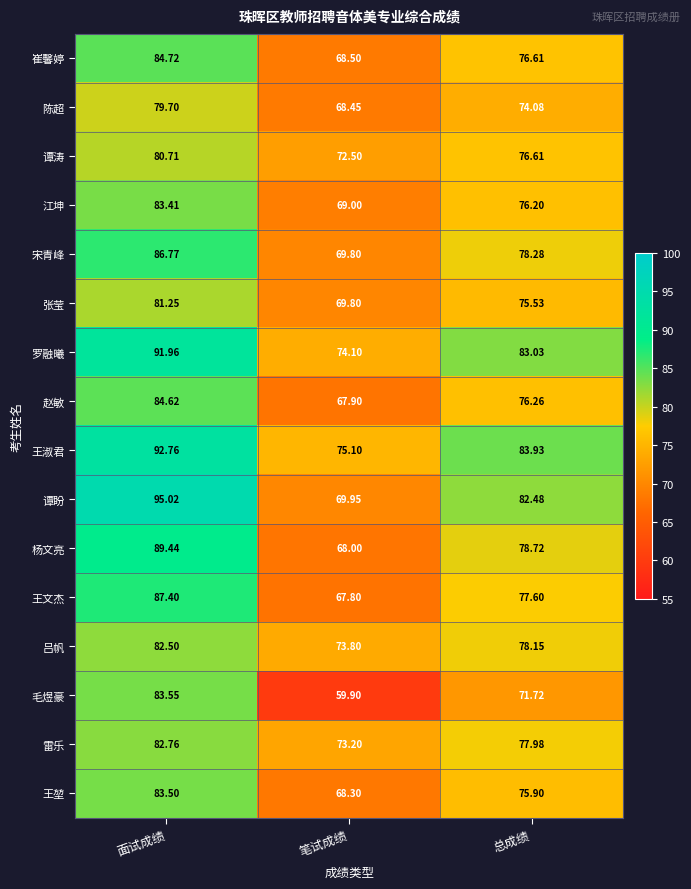

Which label corresponds to the smallest value in the chart?

笔试成绩